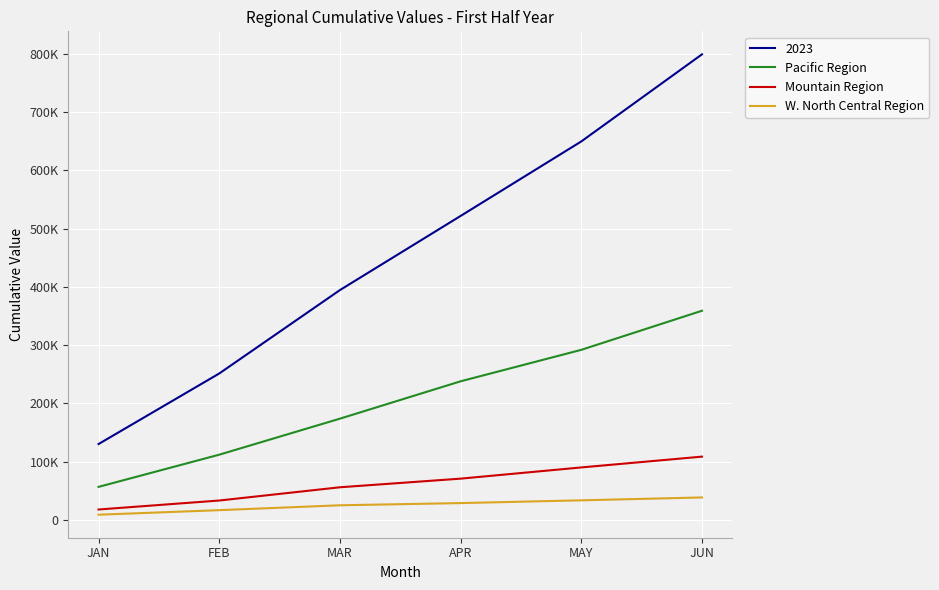

What is the difference between the maximum and minimum values in the Pacific Region series?

302473.9